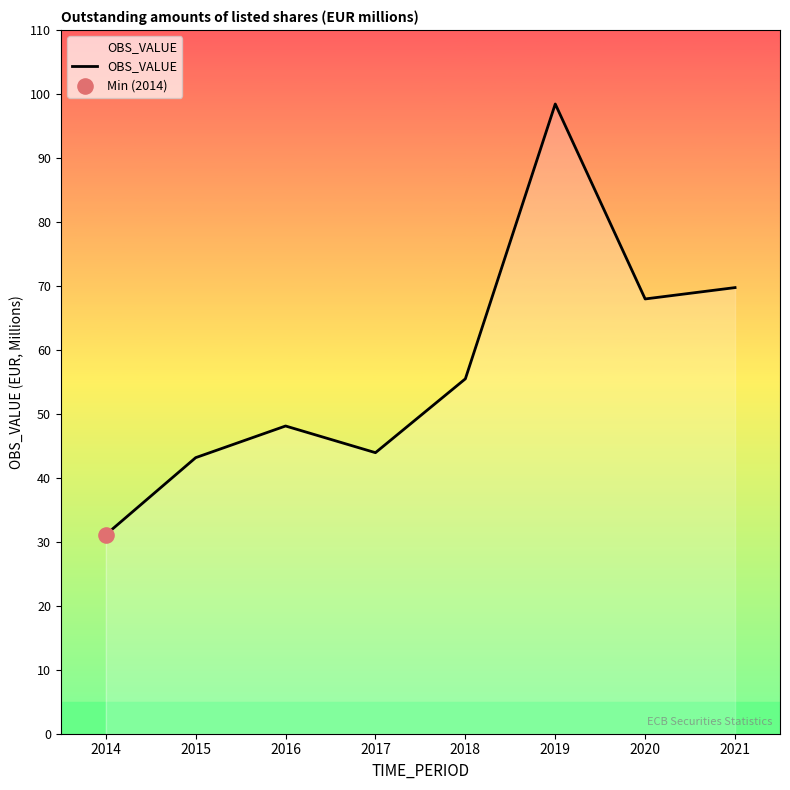

What is the ratio of the value at 2018 to the value at 2021?

0.8